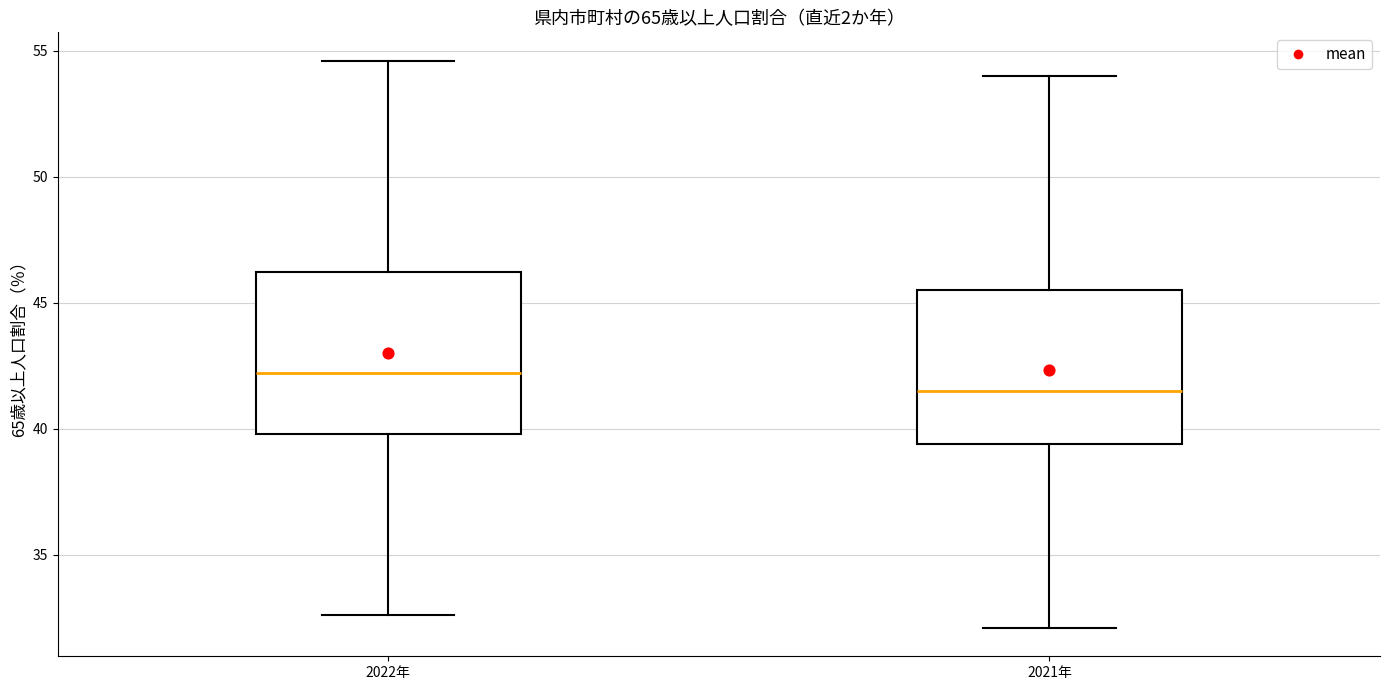

Where does the median line of the box for 2021年 sit on the y-axis? The values are not printed on the chart, so give them approximately, as read against the axis.

41.5